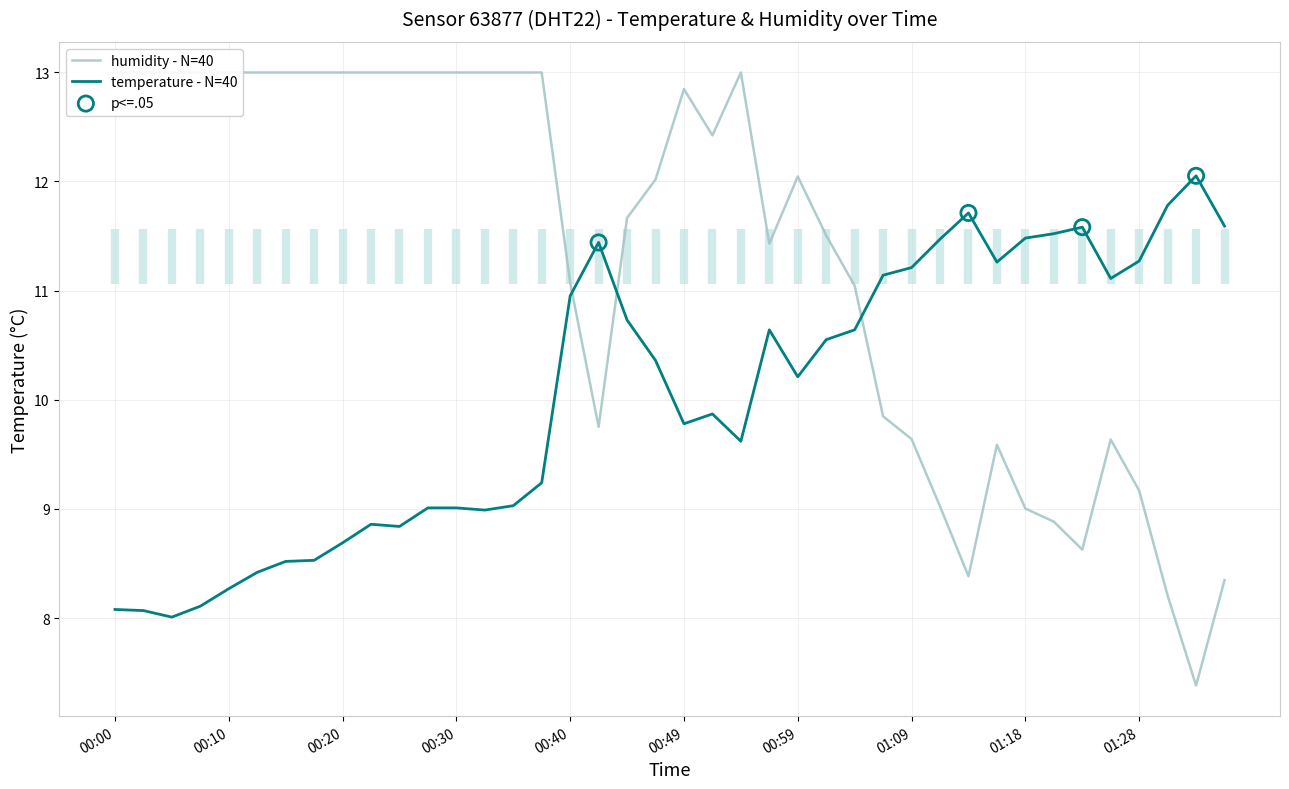

Is the value of humidity at 2022-11-21T01:31:11 greater than the value of temperature at 2022-11-21T00:57:00?

No